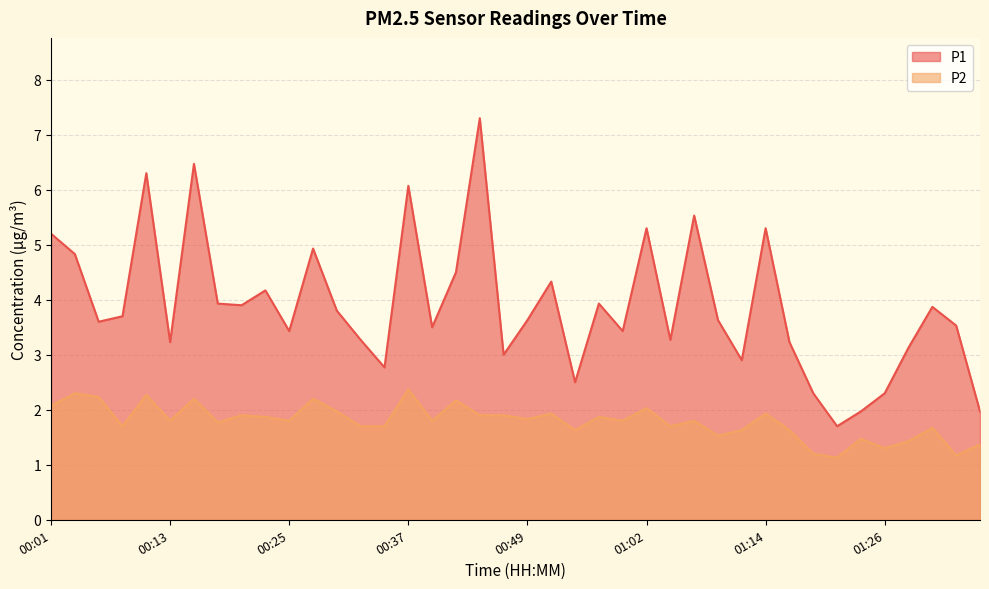

At which label is P1 closest to 4?

00:18